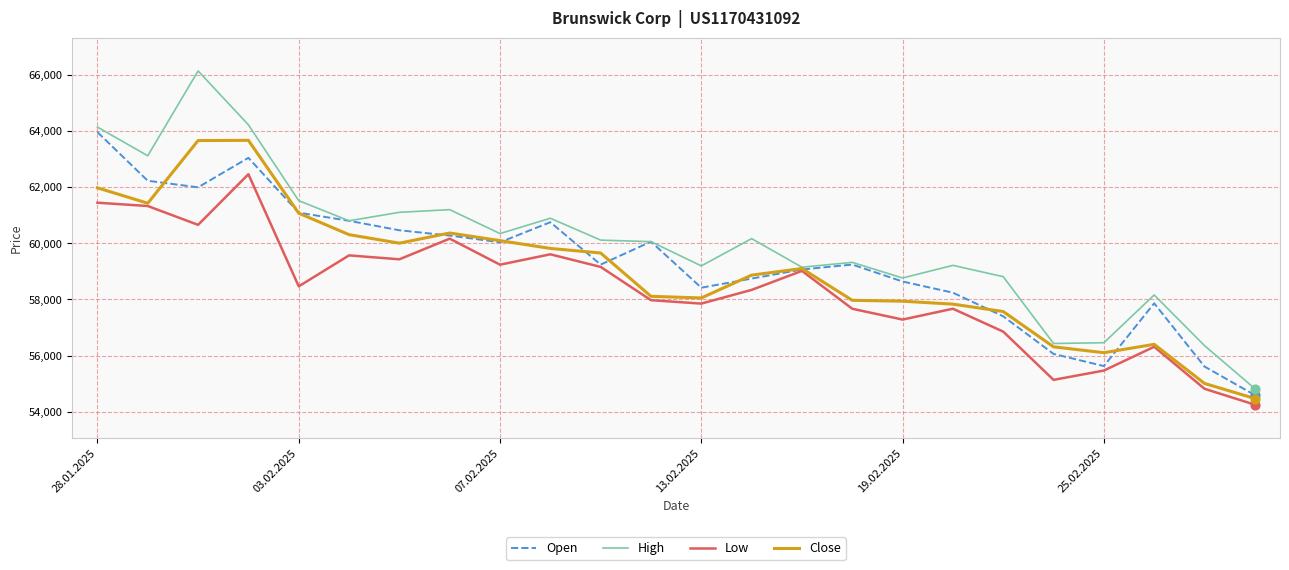

Which series has the widest spread of values?

High